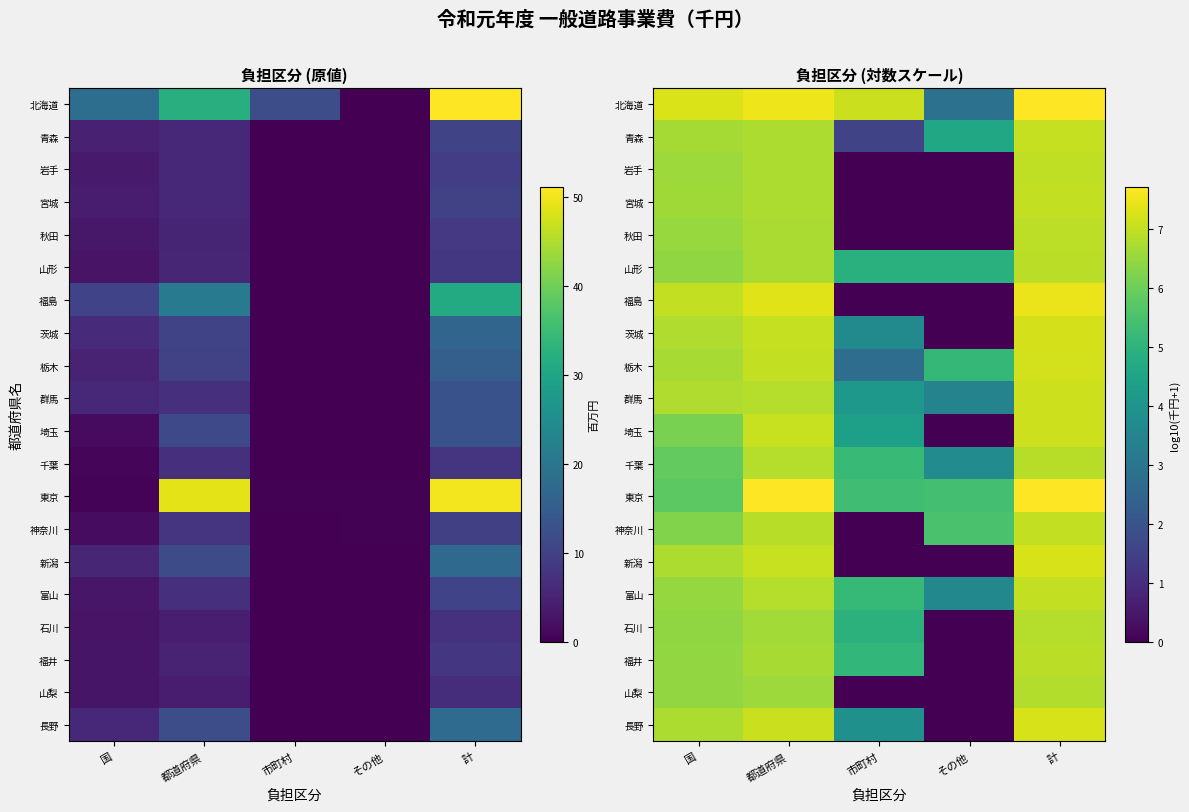

Is the value of 埼玉 at その他 greater than the value of 福井 at 国?

No